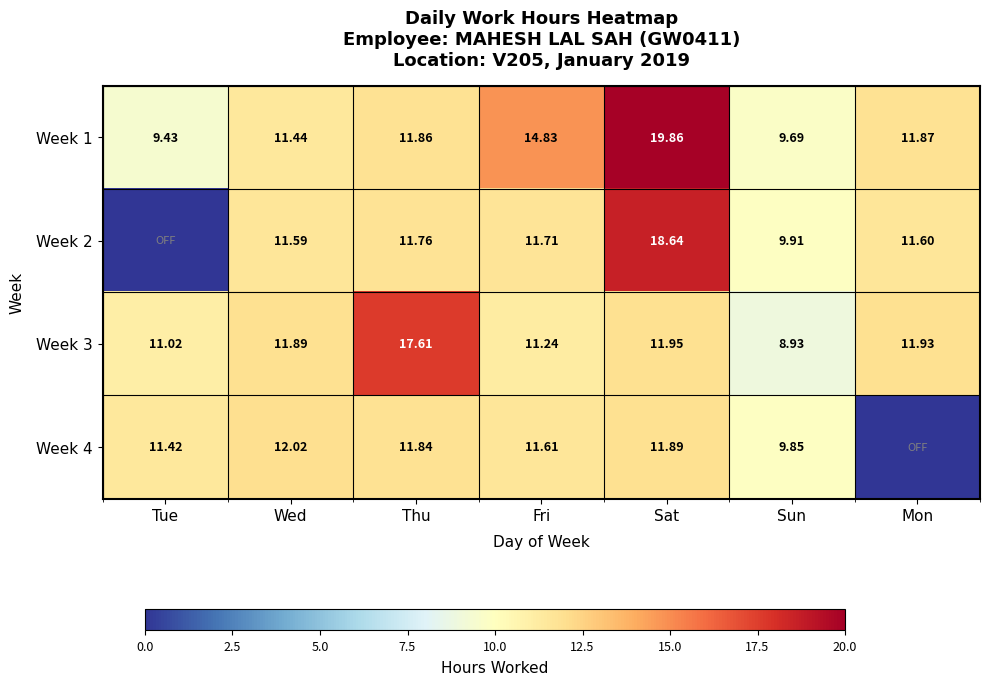

Is the value of Week 3 at Sun greater than the value of Week 1 at Thu?

No